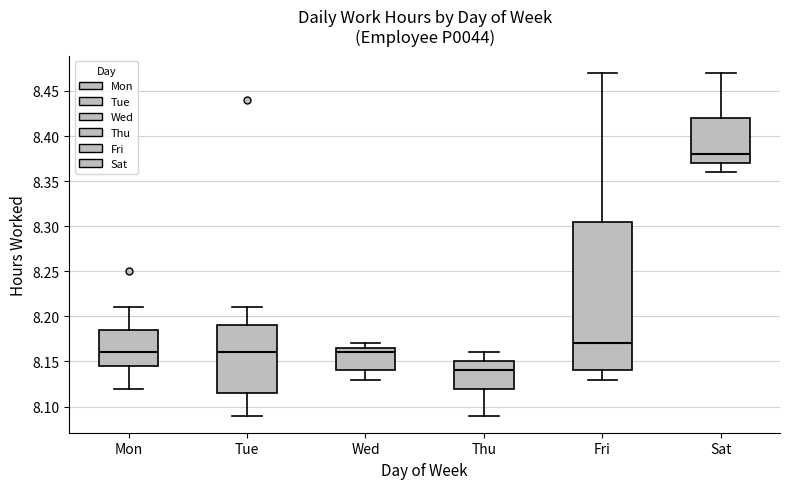

Which box is the tallest, from its lower edge to its upper edge?

Fri